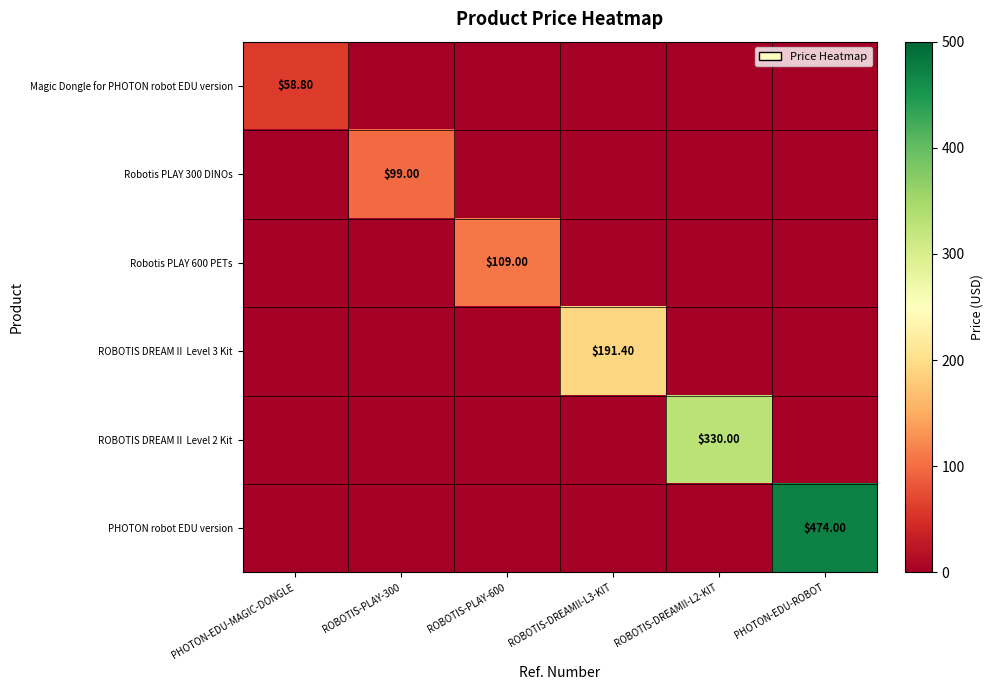

How many categories are shown in the chart?

6